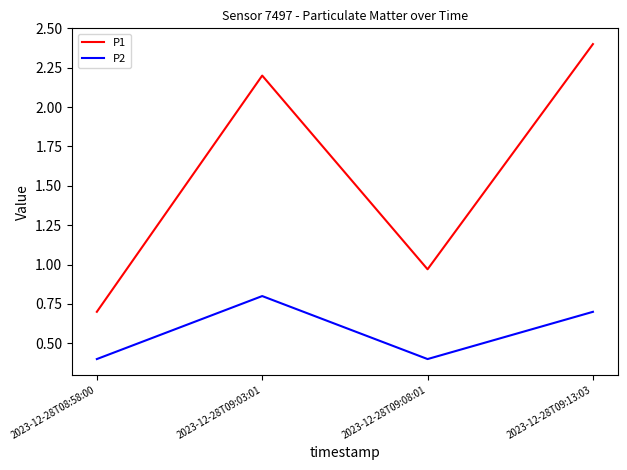

List the labels in order of P1 value, smallest first.

2023-12-28T08:58:00, 2023-12-28T09:08:01, 2023-12-28T09:03:01, 2023-12-28T09:13:03